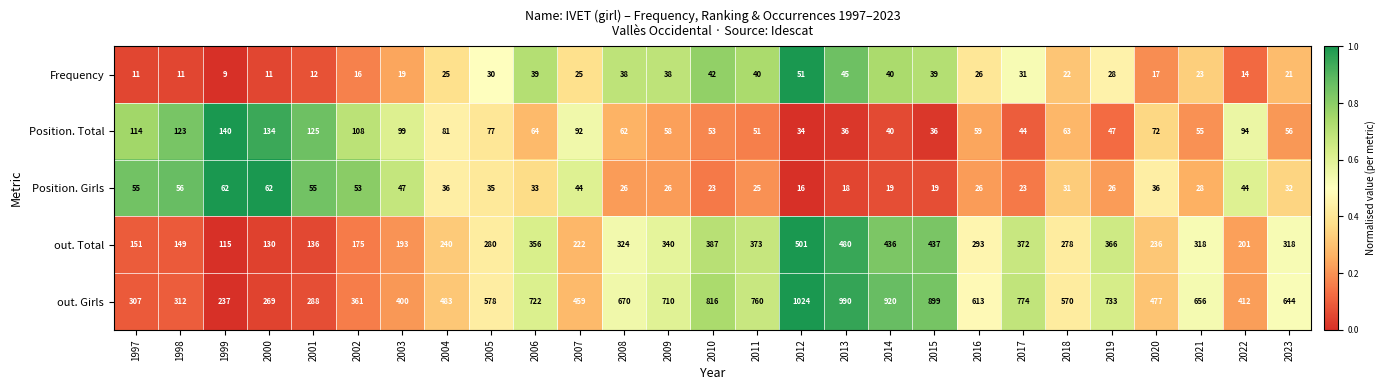

What is the difference between the out. Total values at 2016 and 2008?

31